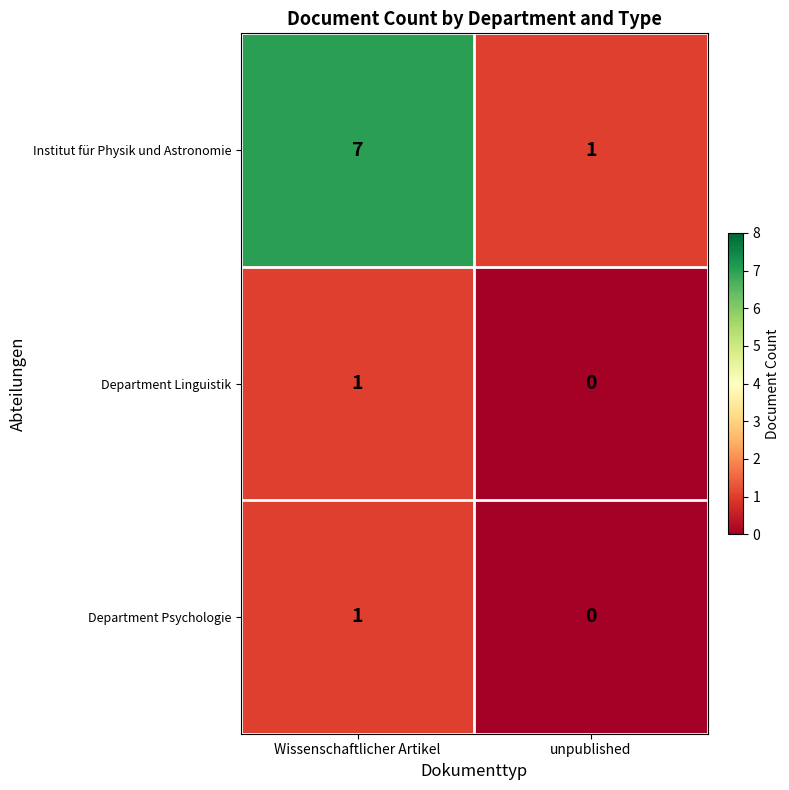

Reading right to left, extract all data points from this chart.

Institut für Physik und Astronomie: unpublished=1	Wissenschaftlicher Artikel=7
Department Linguistik: unpublished=0	Wissenschaftlicher Artikel=1
Department Psychologie: unpublished=0	Wissenschaftlicher Artikel=1